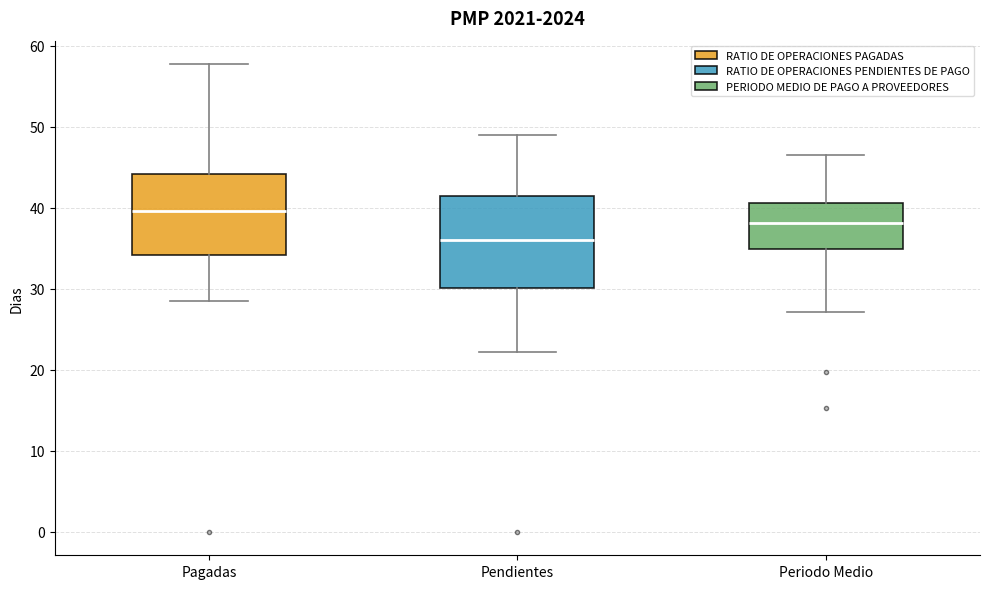

Which box has the lowest median line?

Pendientes